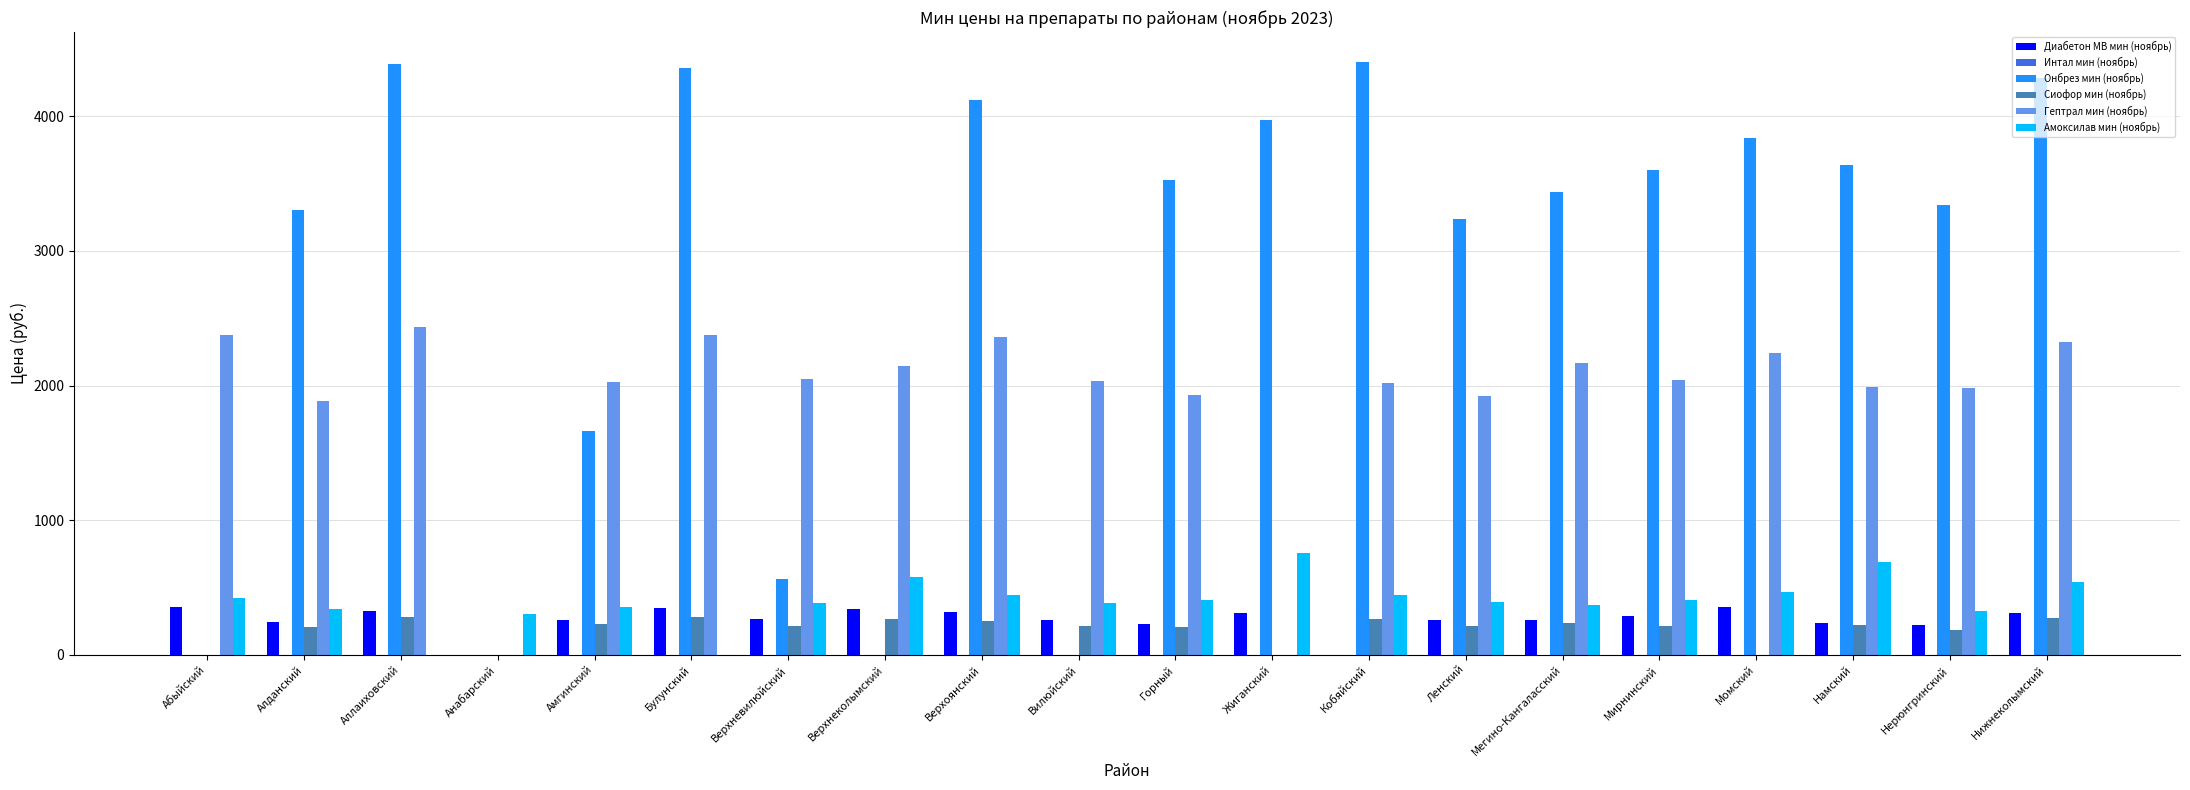

True or false: Онбрез мин (ноябрь) has a value of 6987.7 at Кобяйский.

False